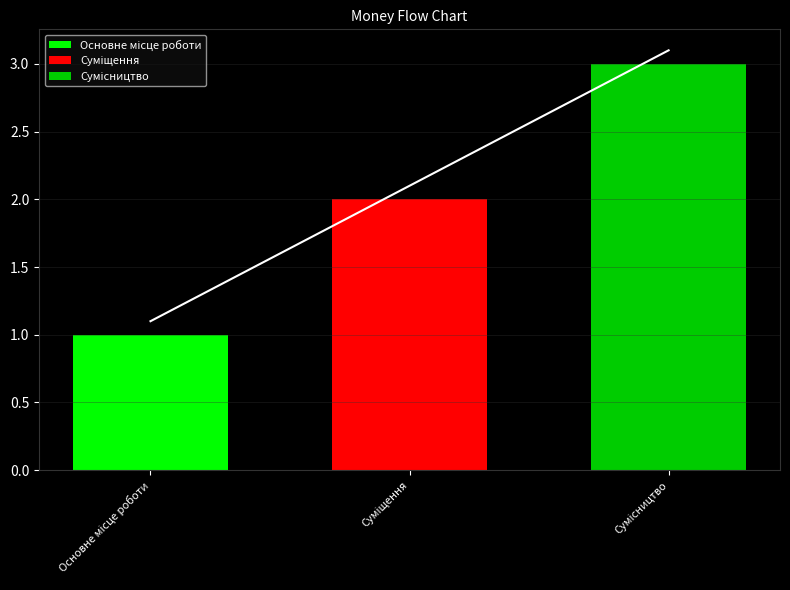

List the labels in order of value, largest first.

Сумісництво, Суміщення, Основне місце роботи